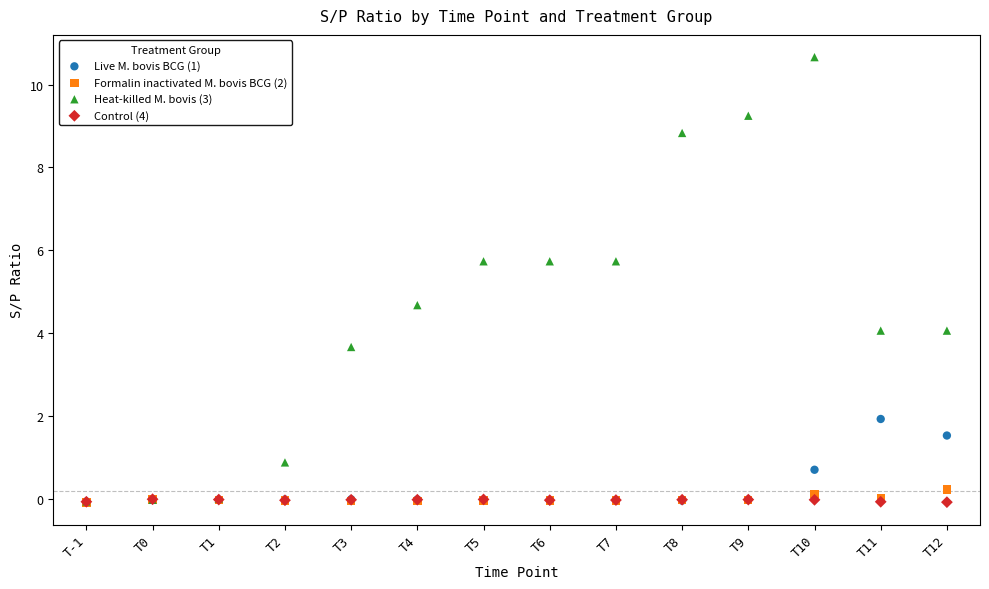

In the Heat-killed M. bovis (3) series, what Y value is closest to 5?

4.7